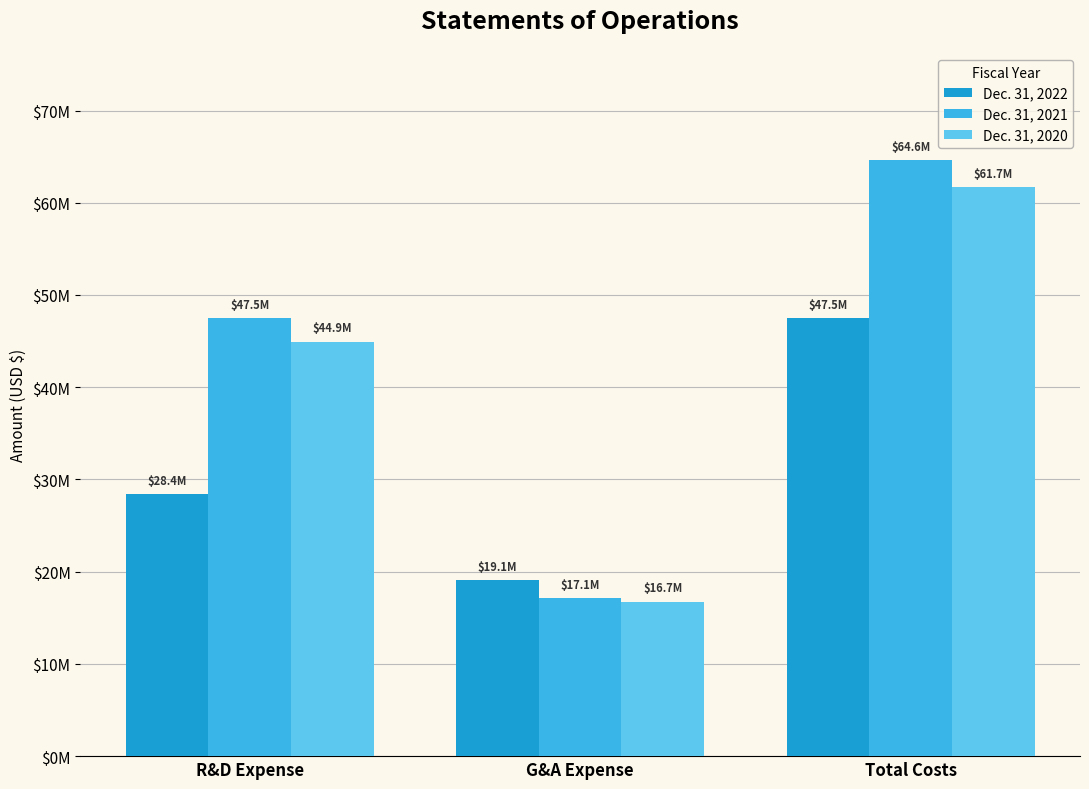

At which label is Dec. 31, 2022 closest to 33282882?

R&D Expense